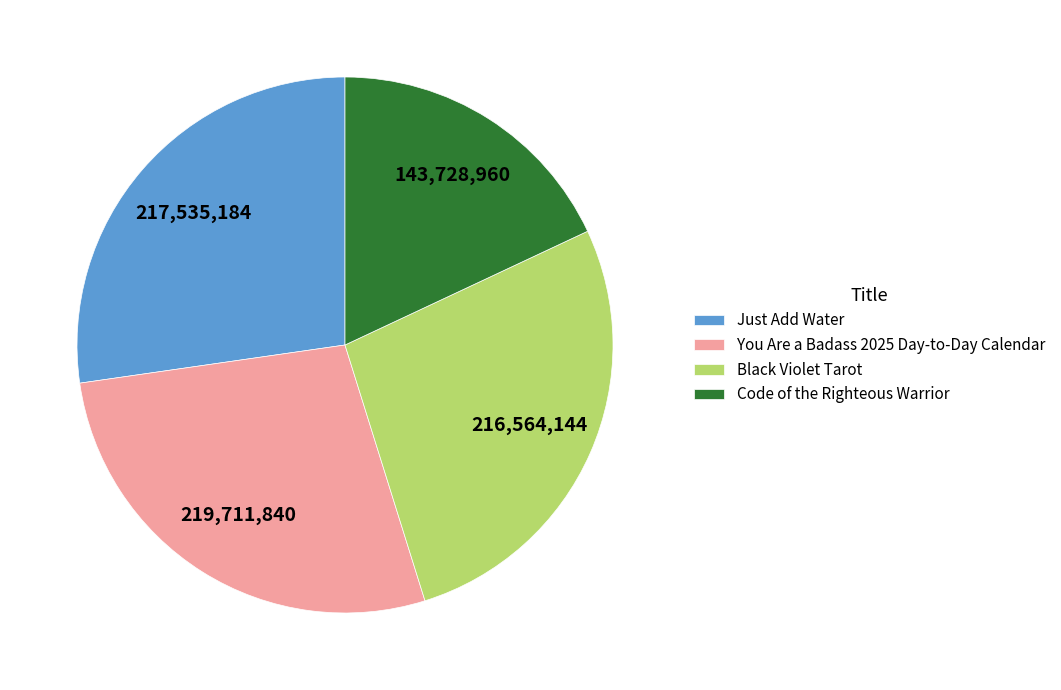

Do Just Add Water and You Are a Badass 2025 Day-to-Day Calendar together represent more than half of the pie?

Yes